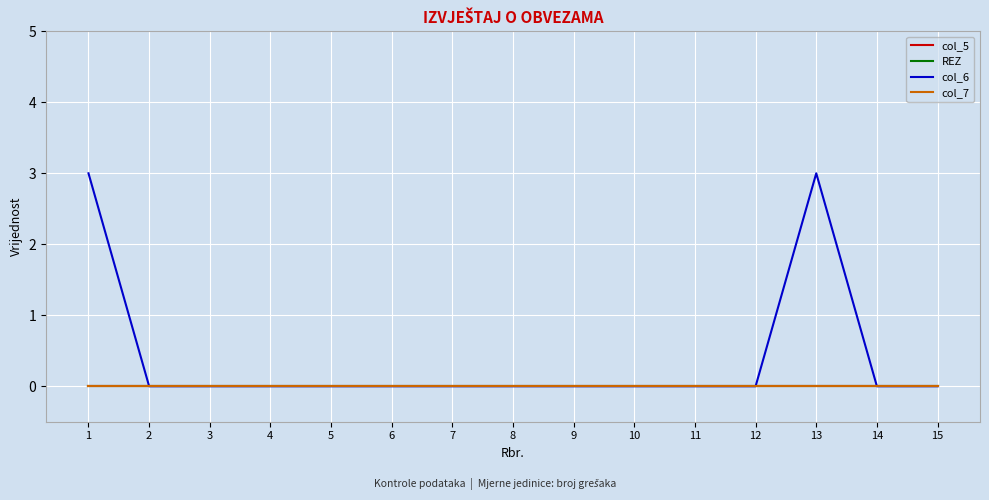

The value of col_7 at 9 is 0. True or false?

True